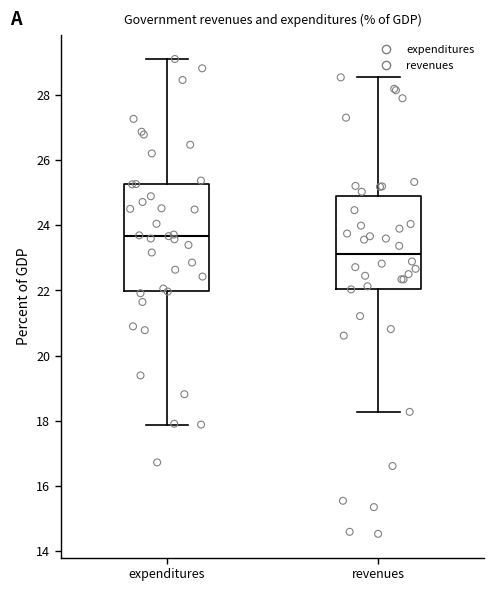

Where is the upper edge of the box for revenues on the y-axis? The values are not printed on the chart, so give them approximately, as read against the axis.

24.8